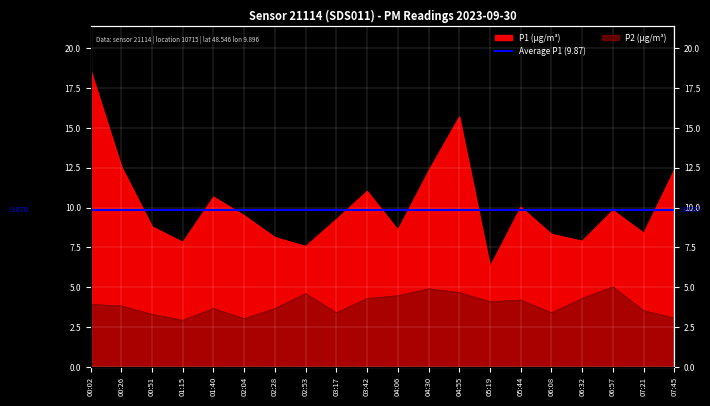

Which series has the largest range (max minus min)?

P1